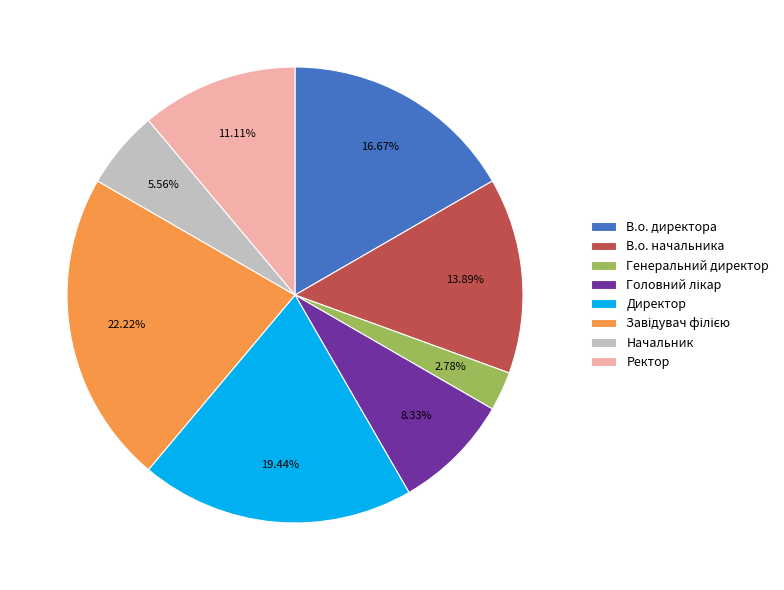

What percentage is the Директор slice, to the nearest percent?

19%